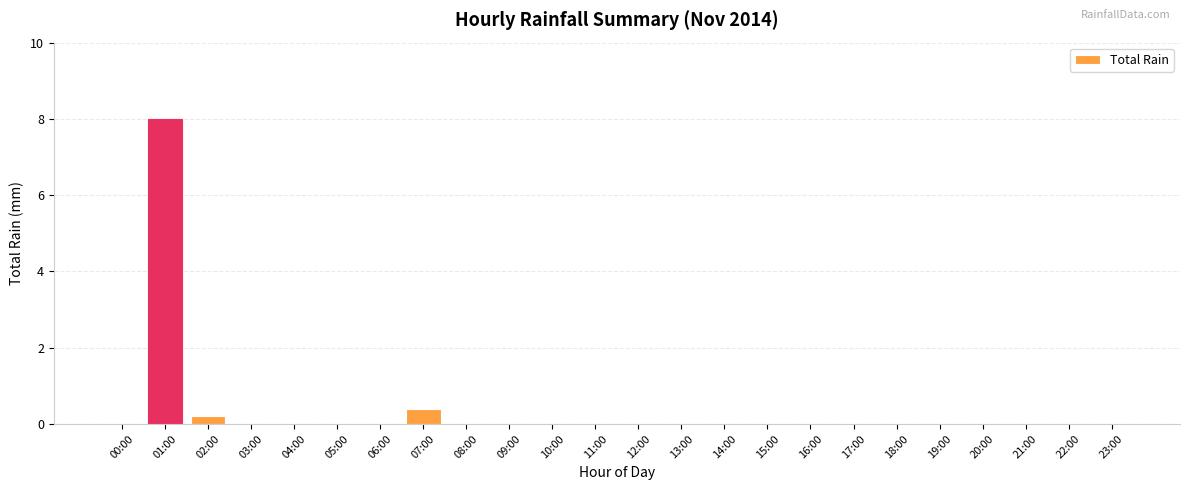

What is the greatest value displayed?

8.0